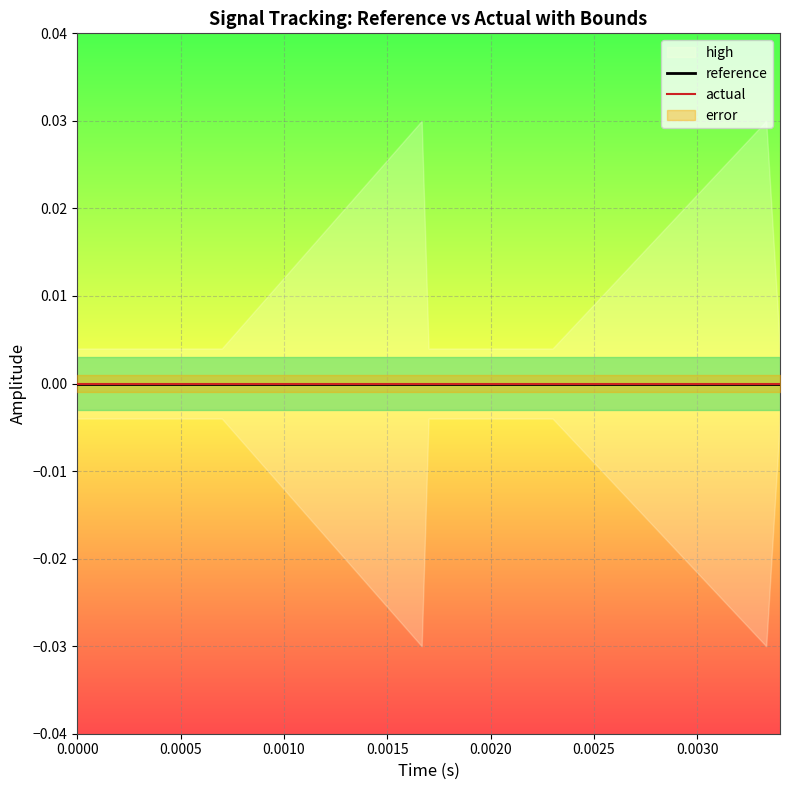

Is it true that error equals 0.0 at 8?

True